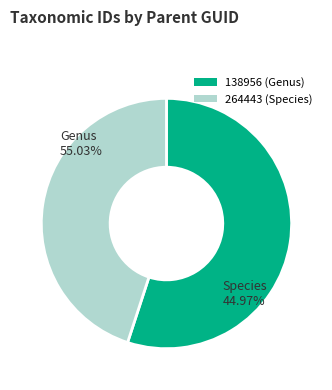

How many slices are in this pie chart?

2